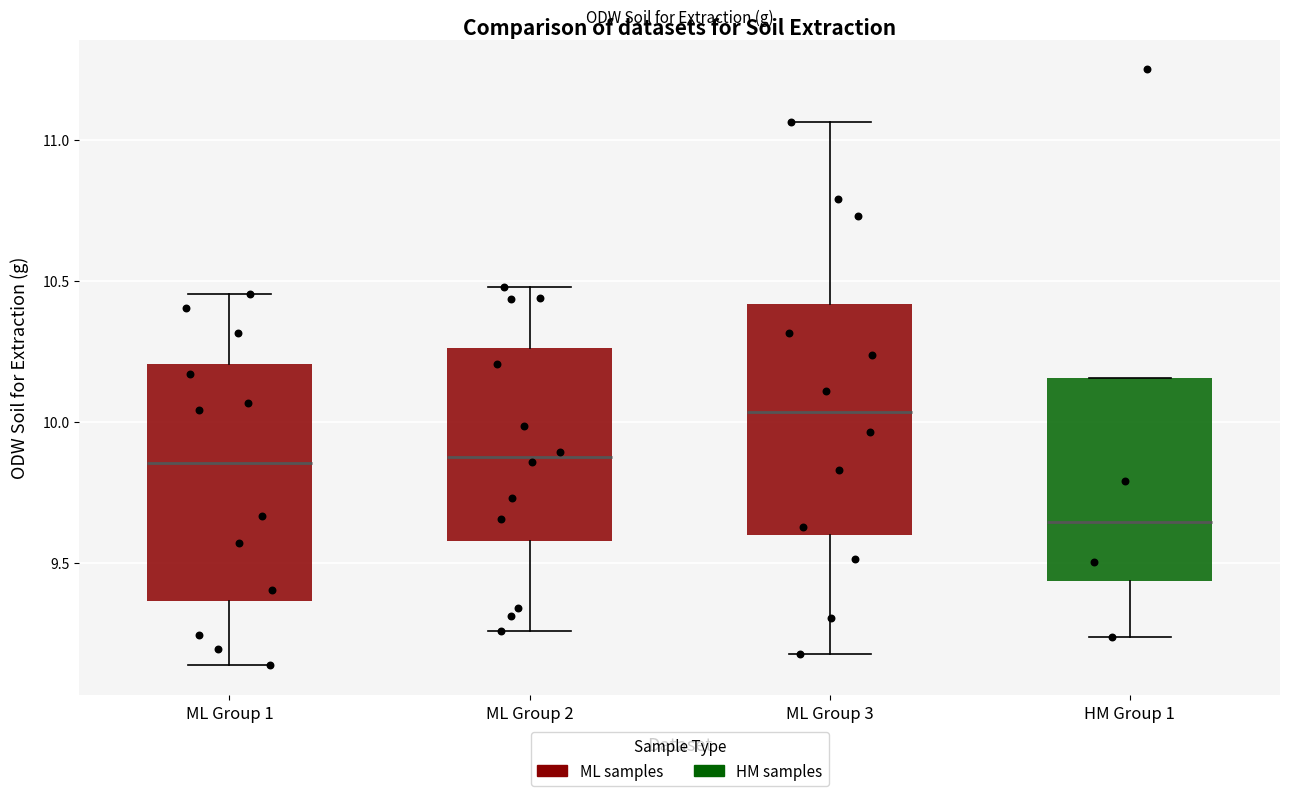

Reading left to right, read every box against the y-axis: the position of its median line, the range the box covers, and the ends of its whiskers. The values are not printed on the chart, so give them approximately, as read against the axis.

ML Group 1: median 9.85, box 9.35 to 10.20, whiskers 9.15 to 10.45
ML Group 2: median 9.90, box 9.60 to 10.25, whiskers 9.25 to 10.50
ML Group 3: median 10.05, box 9.60 to 10.40, whiskers 9.20 to 11.05
HM Group 1: median 9.65, box 9.45 to 10.15, whiskers 9.25 to 10.15